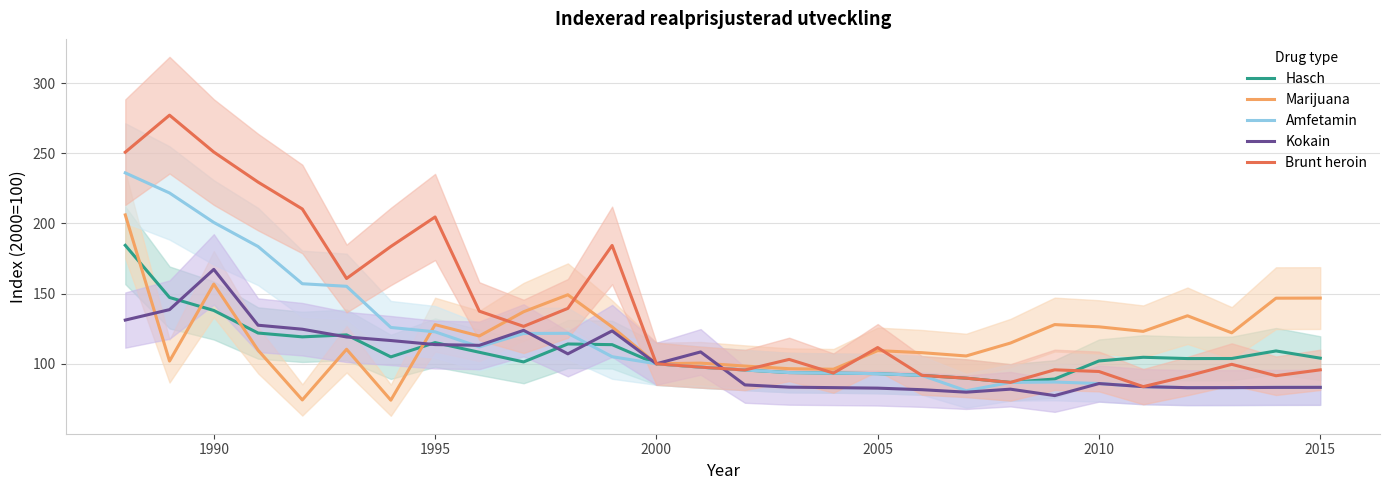

What is the lowest value of the Brunt heroin series?

83.7